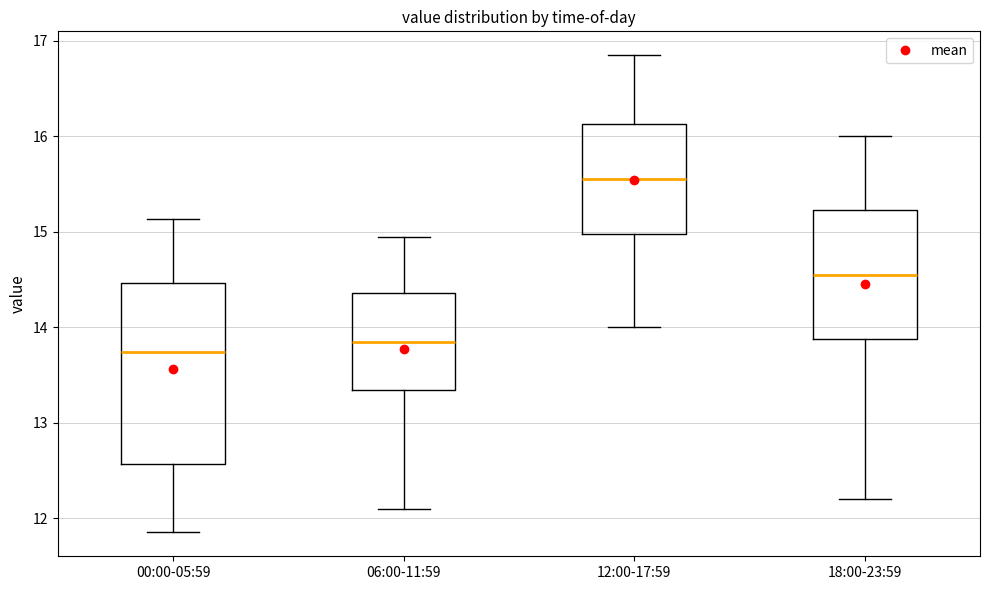

Reading left to right, transcribe this box plot: for each box, give where its median line is, the range the box spans, and where its two whiskers end, as read against the y-axis. The values are not printed on the chart, so give them approximately, as read against the axis.

00:00-05:59: median 13.7, box 12.6 to 14.5, whiskers 11.9 to 15.1
06:00-11:59: median 13.9, box 13.3 to 14.4, whiskers 12.1 to 15.0
12:00-17:59: median 15.6, box 15.0 to 16.1, whiskers 14.0 to 16.9
18:00-23:59: median 14.6, box 13.9 to 15.2, whiskers 12.2 to 16.0